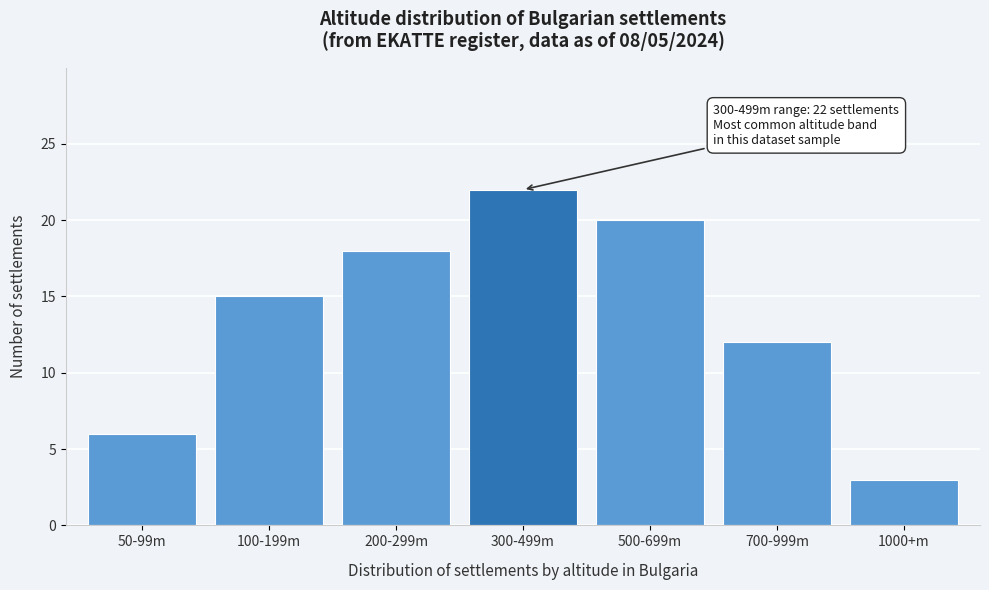

Reading left to right, transcribe all the data shown in this chart.

6	15	18	22	20	12	3